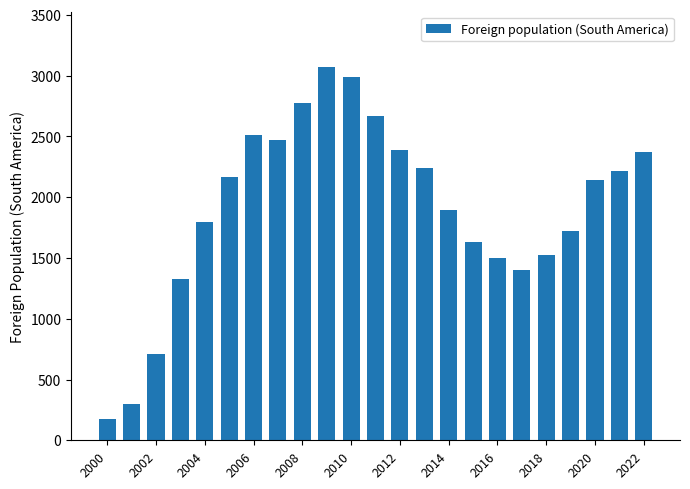

What is the value of the 23rd bar from the left?

2369